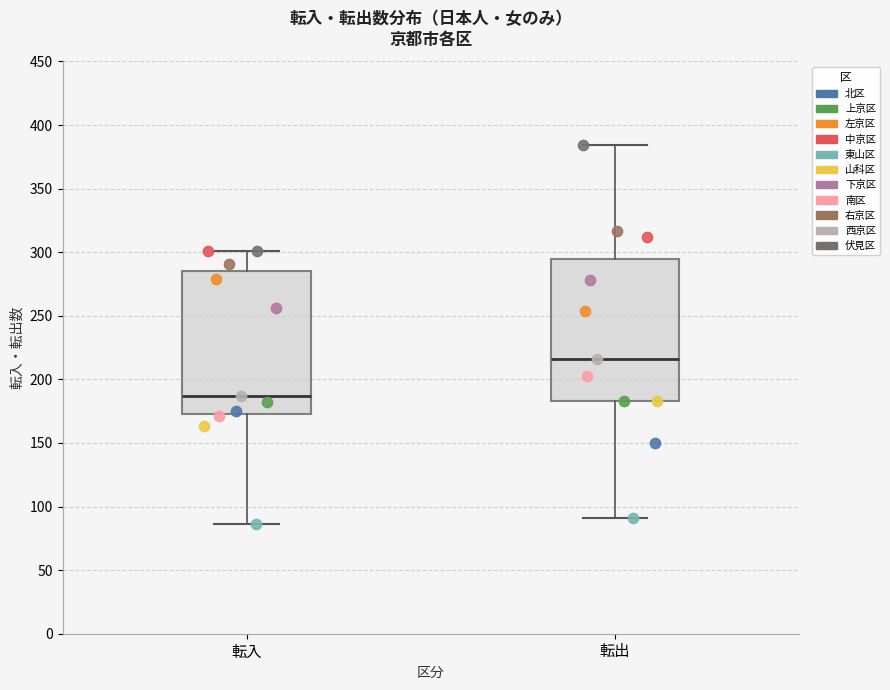

Which box's median line is the lowest?

転入